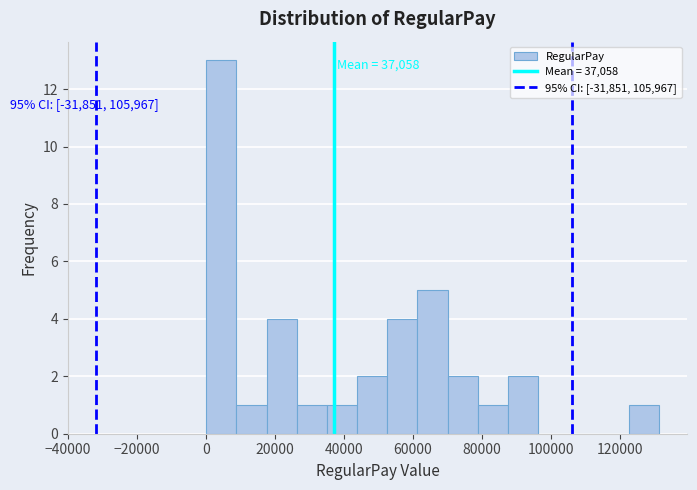

Over which range of the x-axis is the bar tallest?

0 to 8000